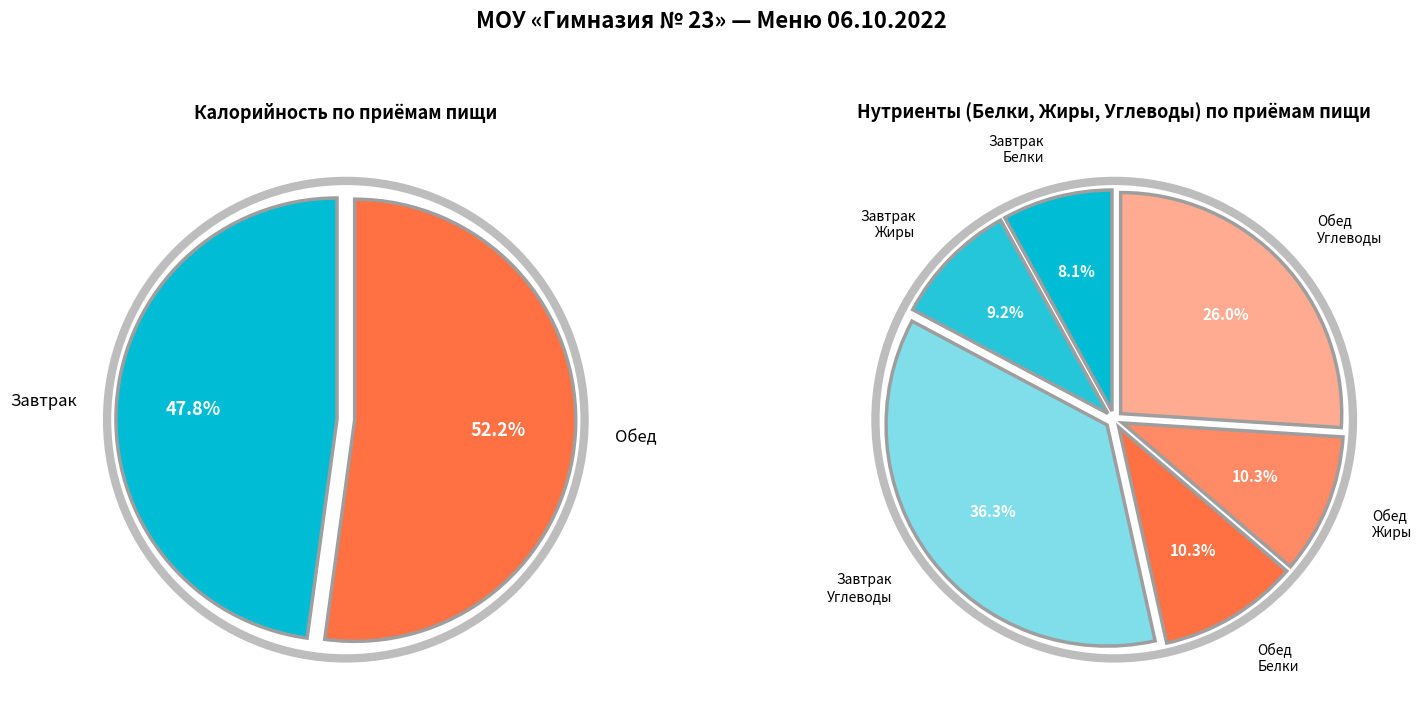

To the nearest percent, what is the average slice percentage?

50%